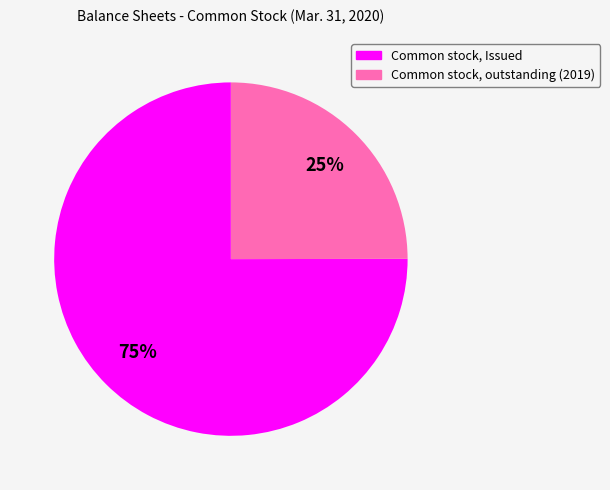

Which slice is the largest?

Common stock, Issued